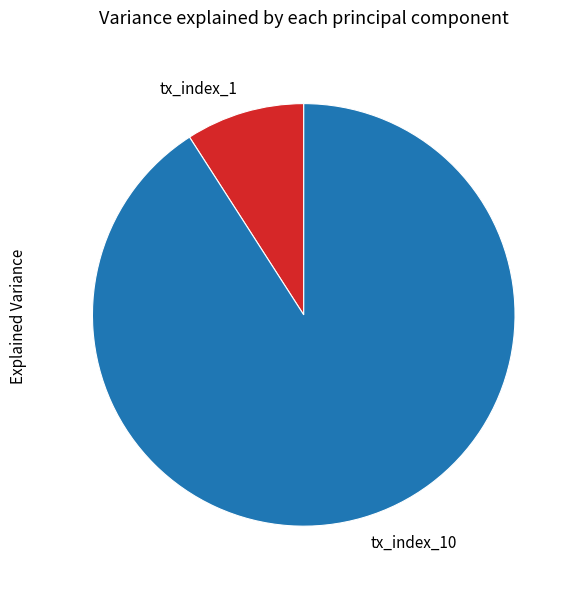

Combined, do tx_index_10 and tx_index_1 account for over 50%?

Yes